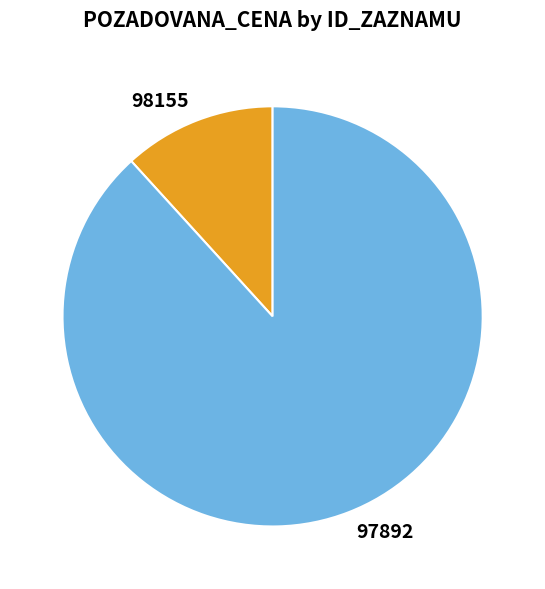

Which has a higher value, 98155 or 97892?

97892